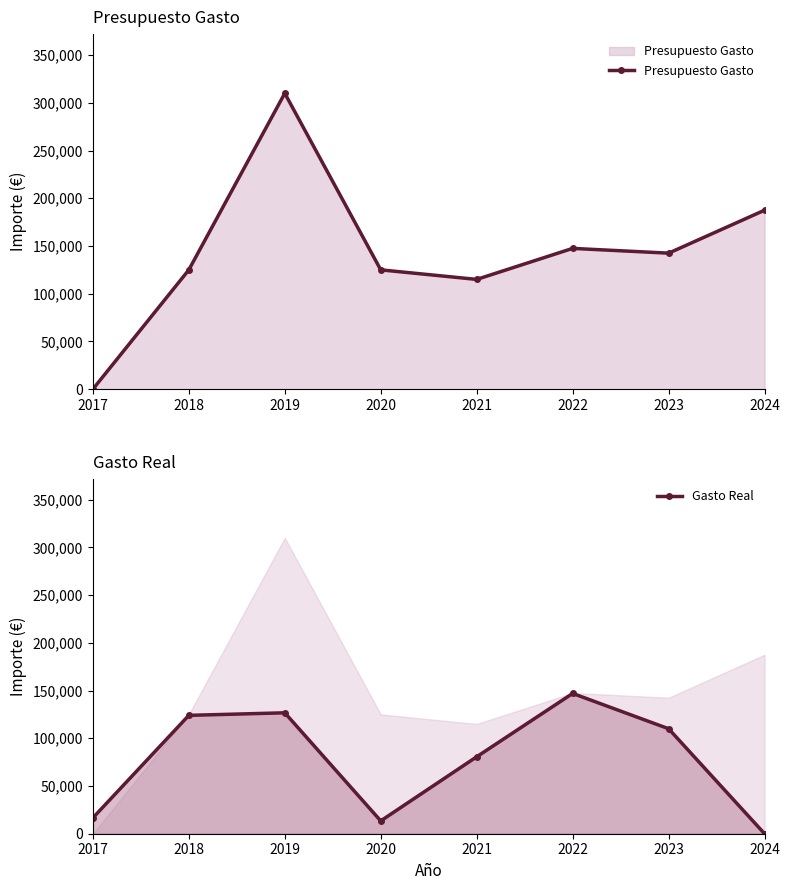

Which has a higher value, 2022 or 2020?

2022